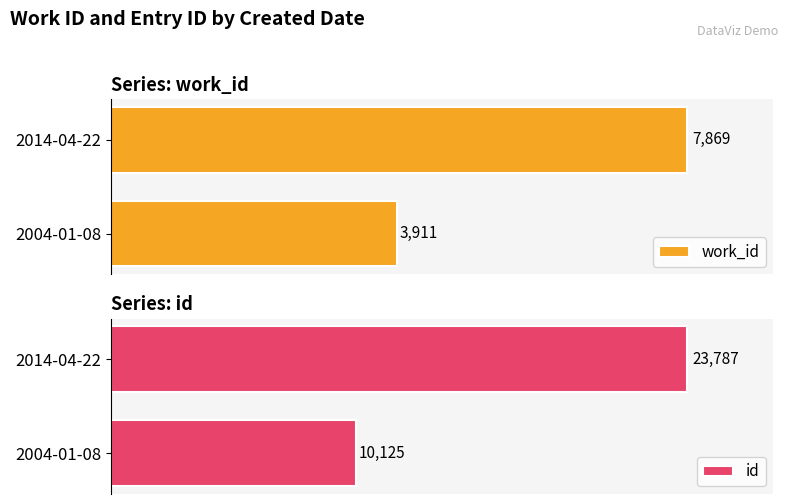

What position from the left is 2014-04-22?

2